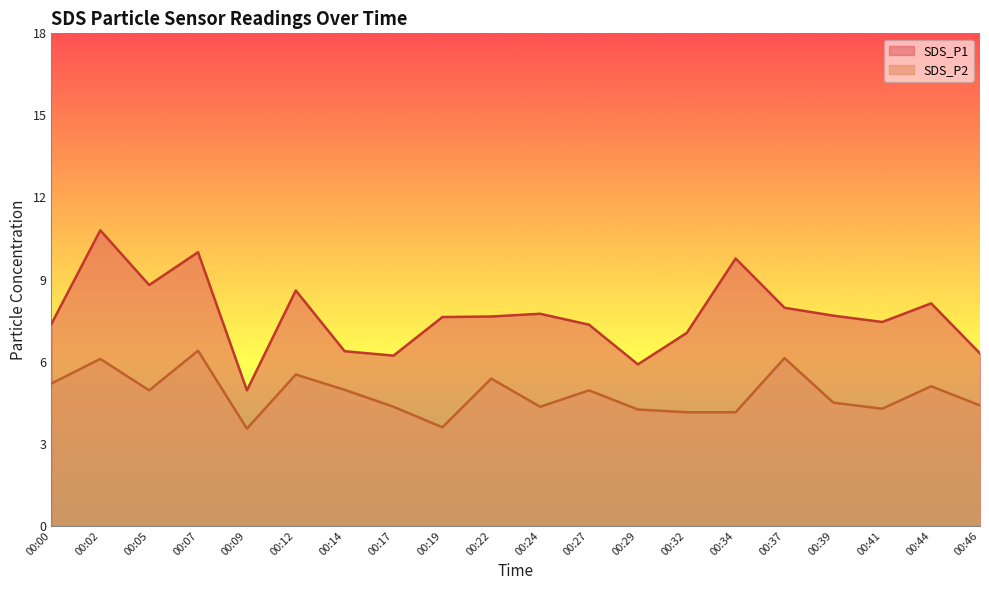

Reading left to right, transcribe all the data shown in this chart.

SDS_P1: 7.4	10.8	8.8	10.0	5.0	8.6	6.4	6.2	7.6	7.7	7.8	7.3	5.9	7.0	9.8	8.0	7.7	7.5	8.1	6.3
SDS_P2: 5.2	6.1	5.0	6.4	3.5	5.5	5.0	4.3	3.6	5.4	4.3	5.0	4.2	4.2	4.2	6.1	4.5	4.3	5.1	4.4